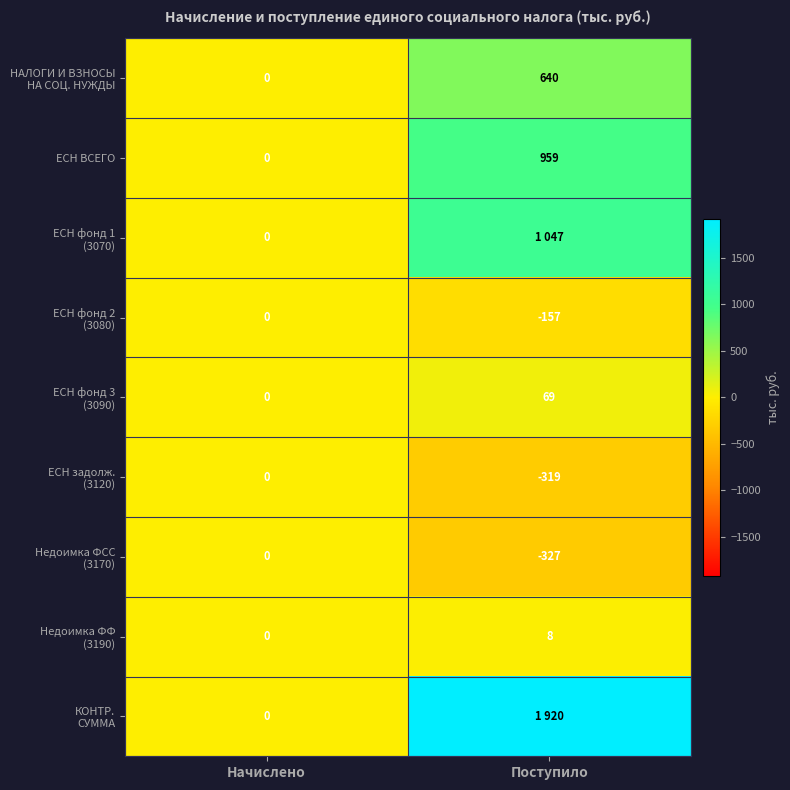

Is it true that ЕСН ВСЕГО equals 397 at Начислено?

False